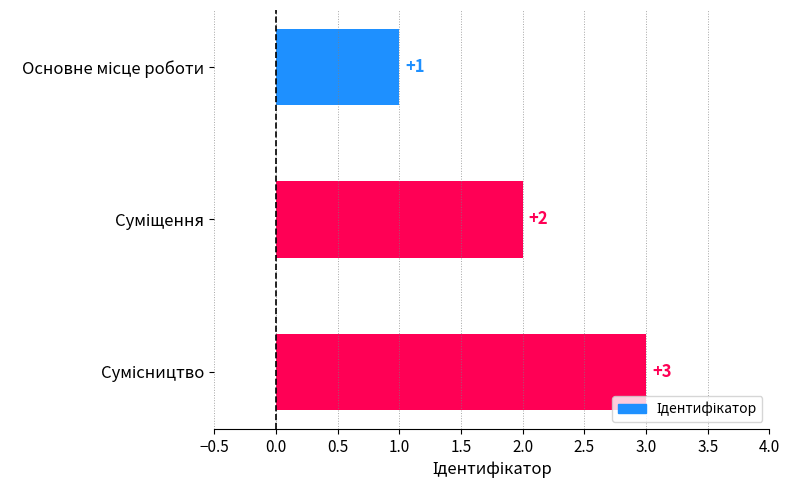

How many values are below 2?

1